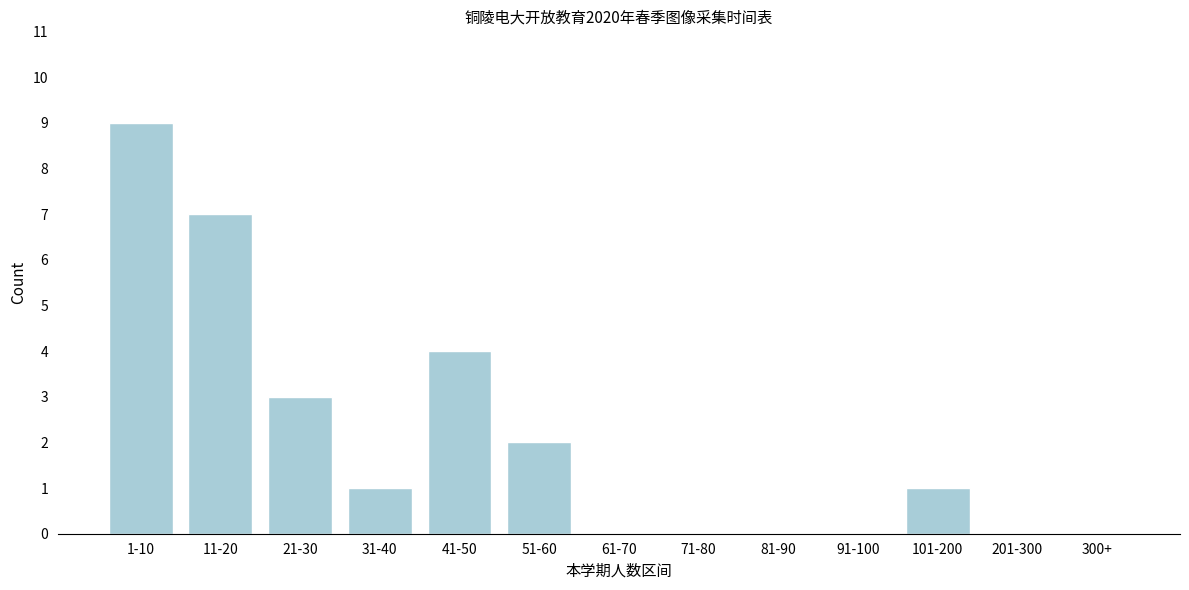

Reading left to right, list all the values displayed in this chart.

1-10=9	11-20=7	21-30=3	31-40=1	41-50=4	51-60=2	61-70=0	71-80=0	81-90=0	91-100=0	101-200=1	201-300=0	300+=0